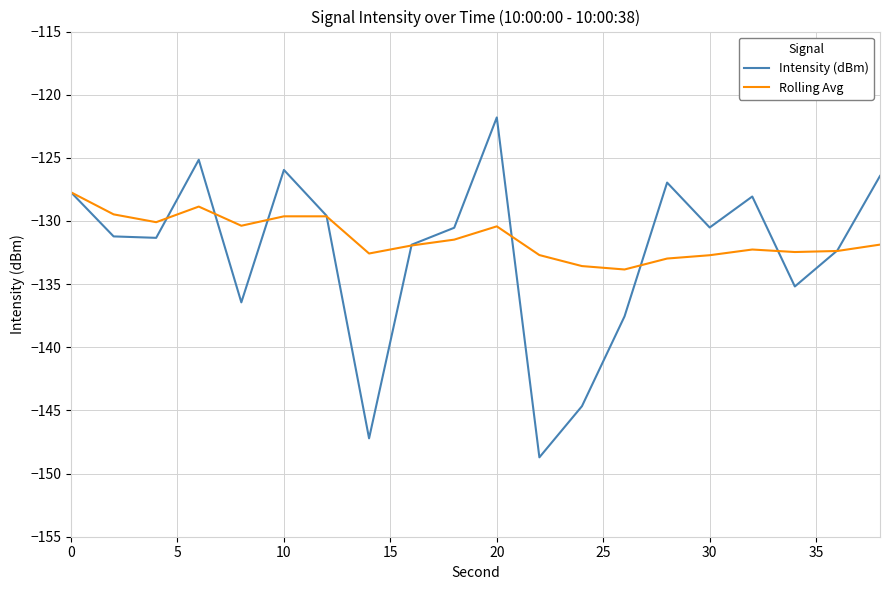

Which series has the widest spread of values?

Intensity (dBm)